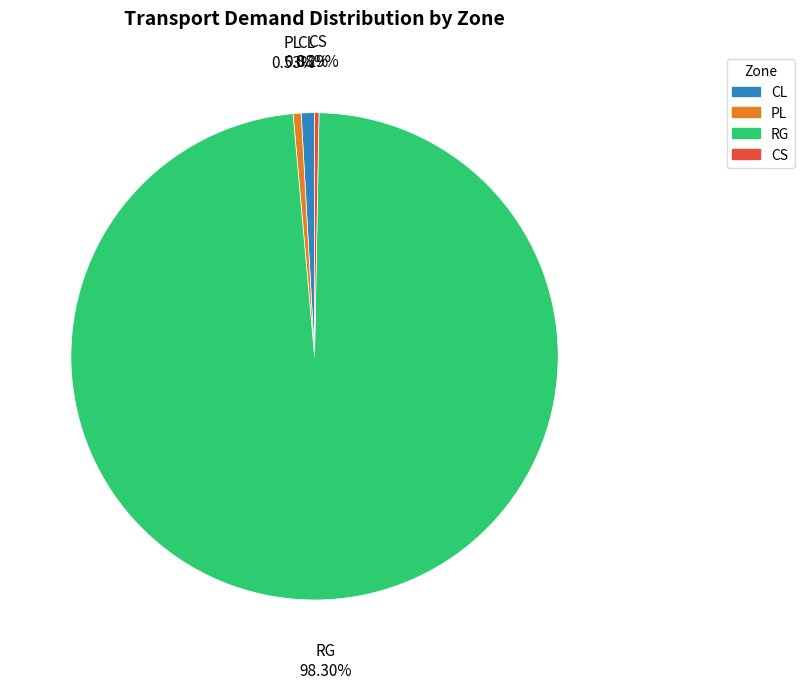

Combined, do CS and RG account for over 50%?

Yes